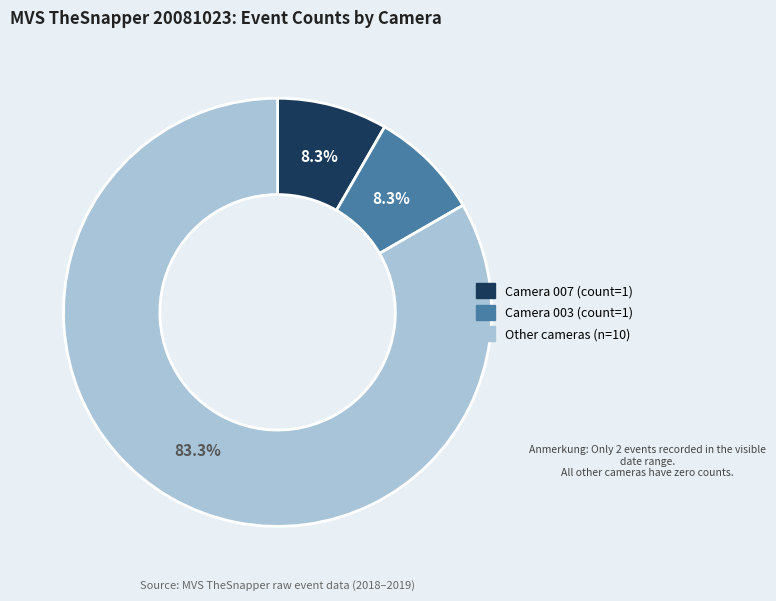

Is there a majority slice in this chart?

Yes